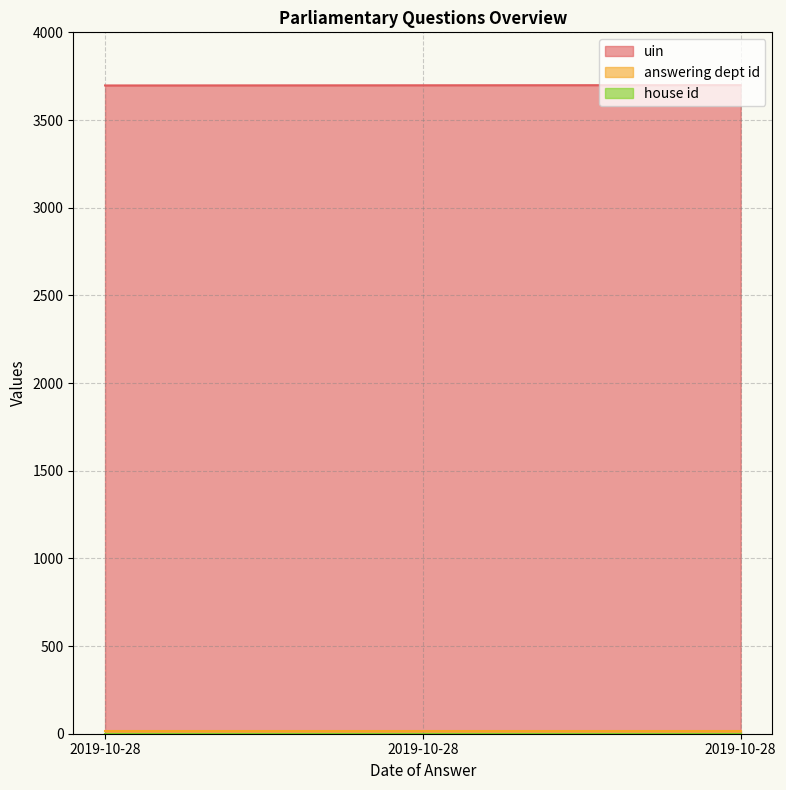

Reading right to left, extract all data points from this chart.

uin: 3699	3698	3697
answering dept id: 18	18	18
house id: 1	1	1